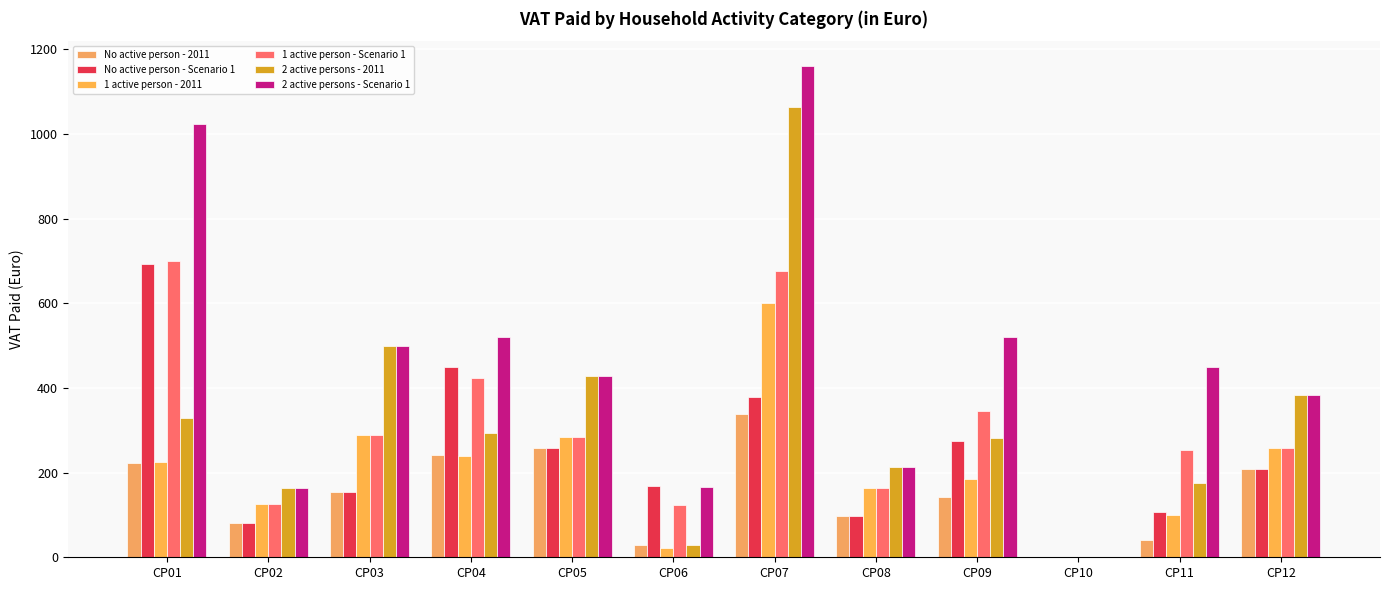

Does the chart contain stacked bars?

No